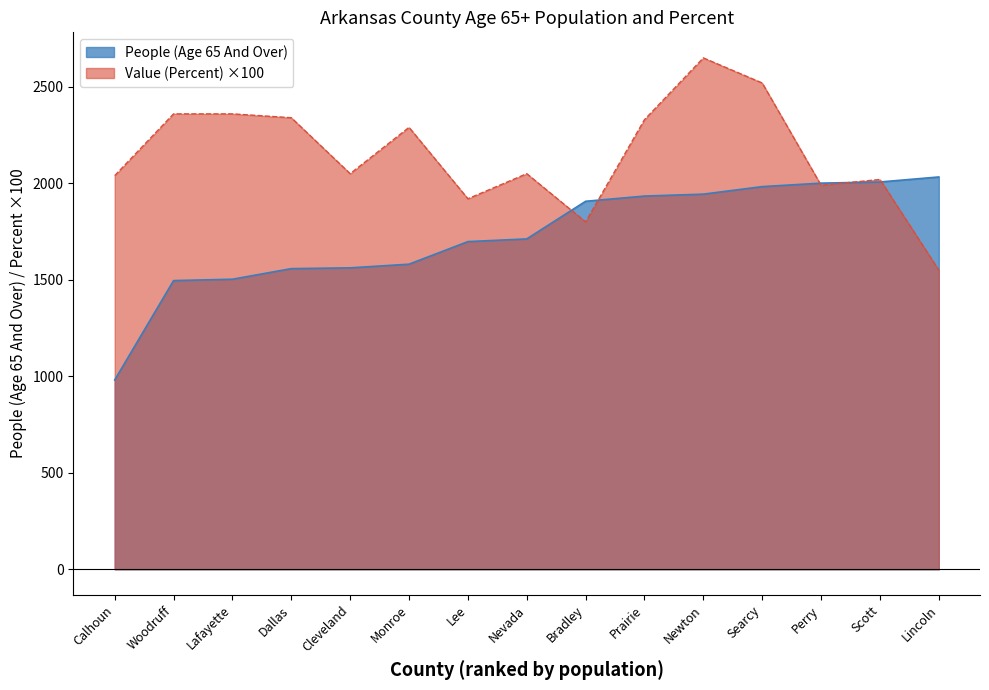

Which label corresponds to the largest value in the chart?

Newton